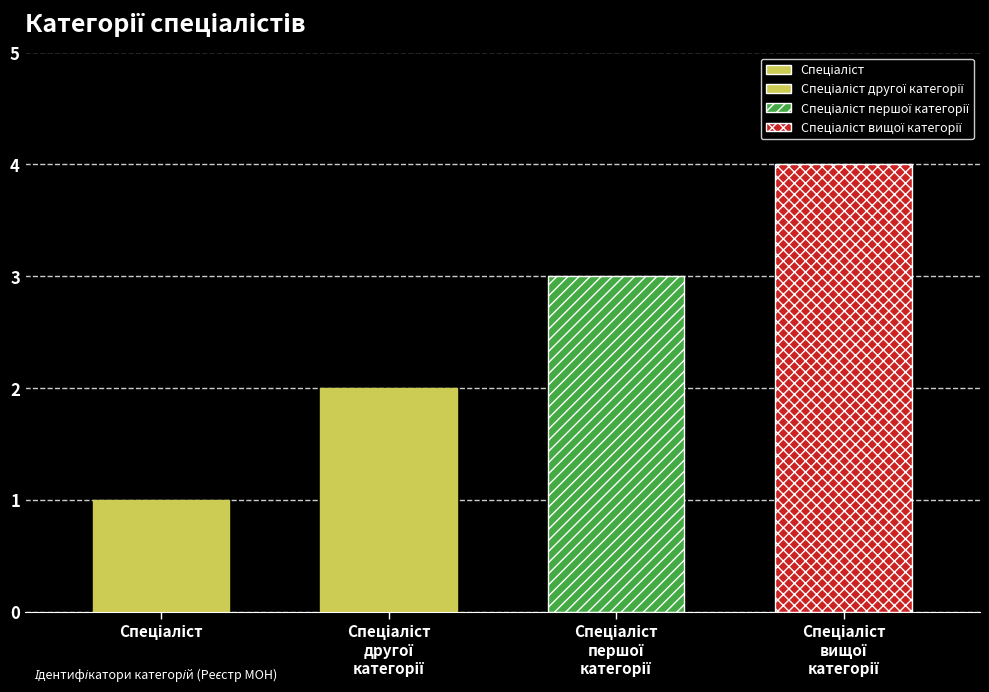

What is the average value?

2